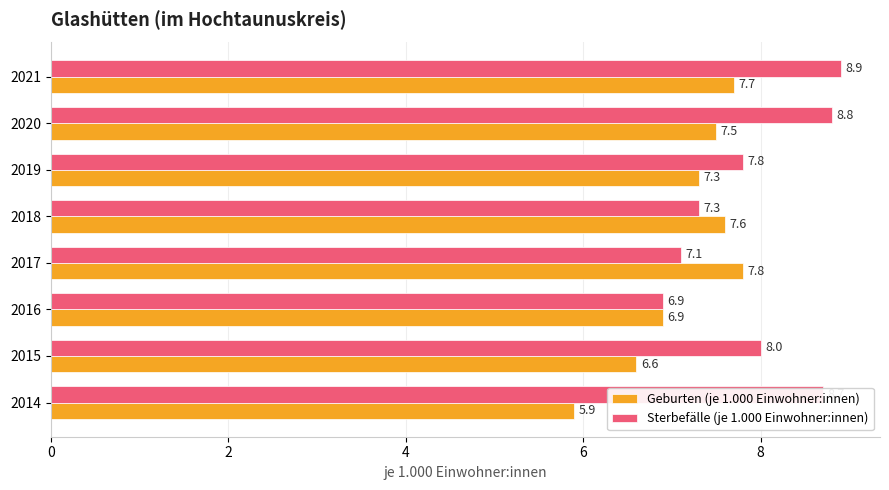

Which series changed the most between 2017 and 2019?

Sterbefälle (je 1.000 Einwohner:innen)